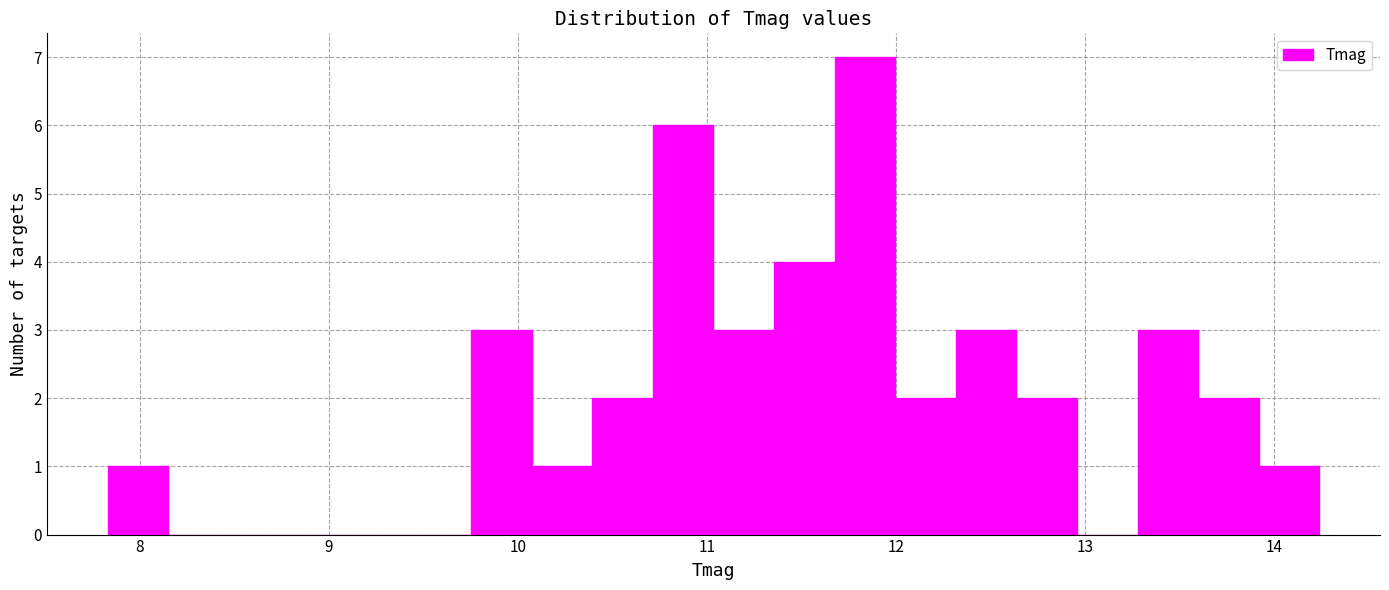

Read against the x-axis, roughly where is the centre of the tallest bar?

11.8